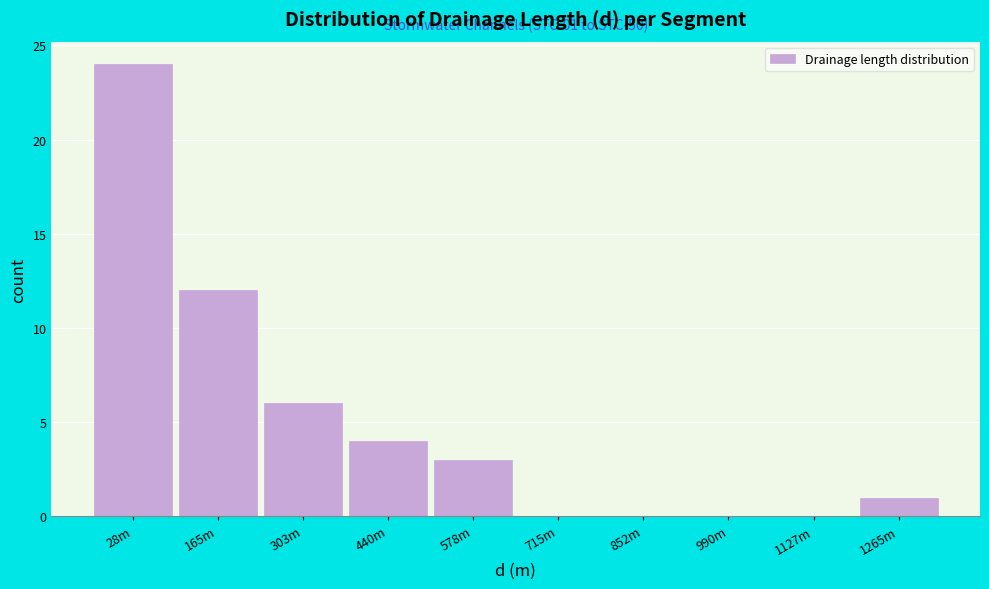

Reading left to right, transcribe all the data shown in this chart.

28m=24	165m=12	303m=6	440m=4	578m=3	715m=0	852m=0	990m=0	1127m=0	1265m=1